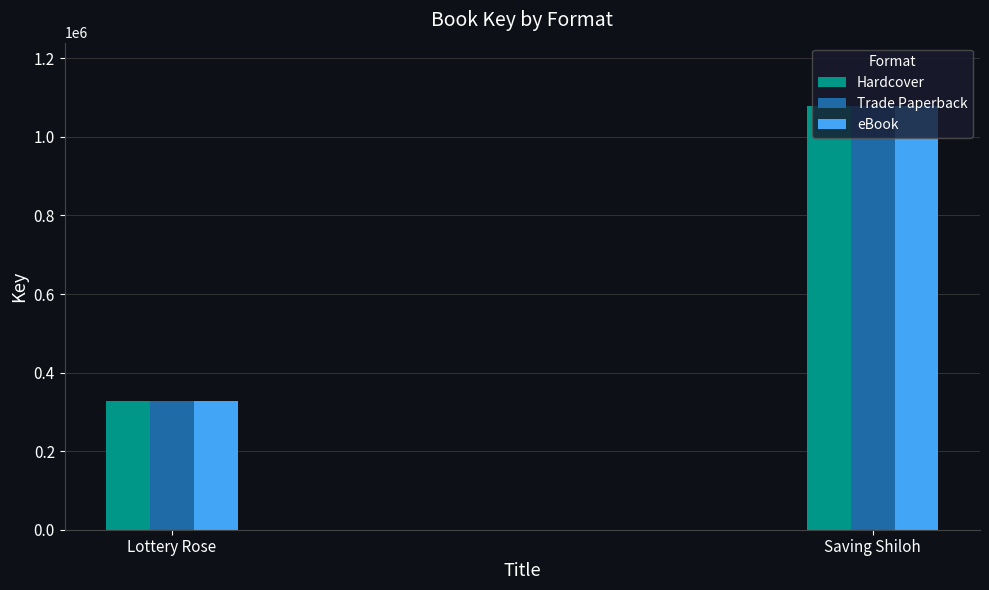

What value does the Hardcover series have at Lottery Rose?

328561